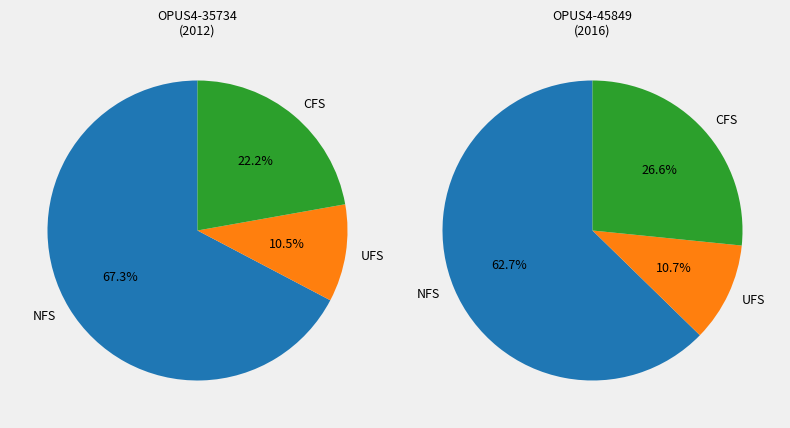

What is the change in value from OPUS4-35734 to OPUS4-45849?

+4